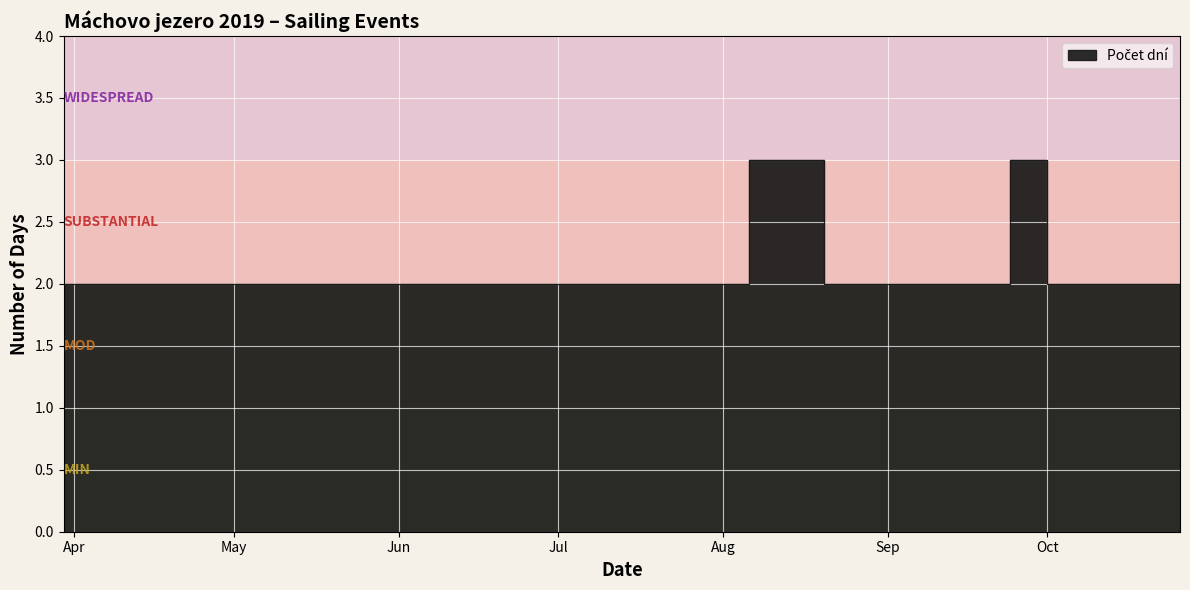

Is it true that the value at 20.07.2019 is 2?

True